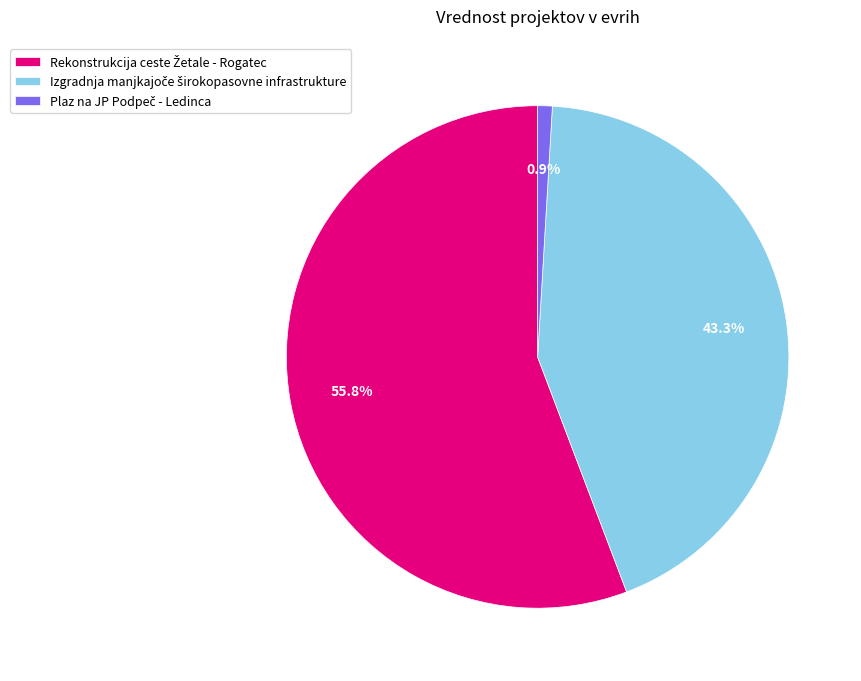

Does any single category account for the majority?

Yes